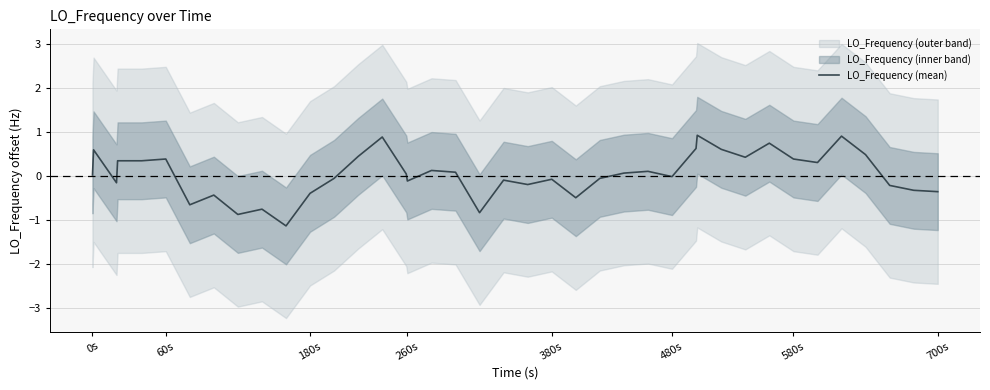

How many values are below 0?

19